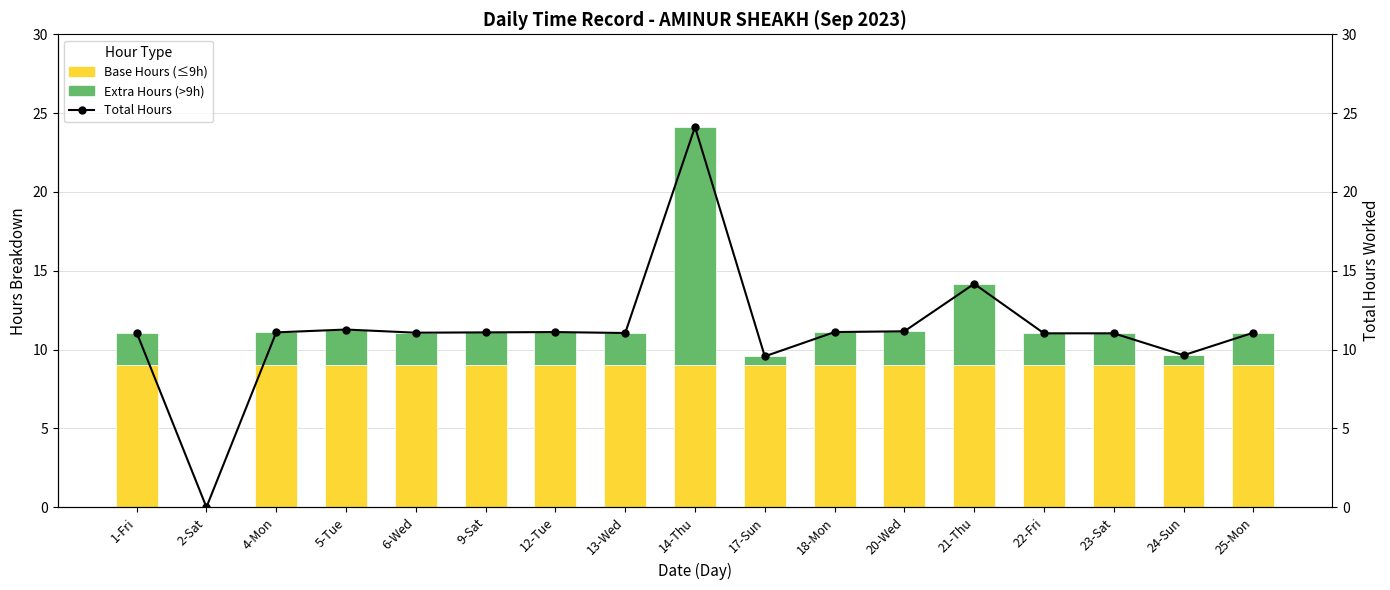

What is the value of the Extra Hours (>9h) bar at the 14th from the left?

2.0